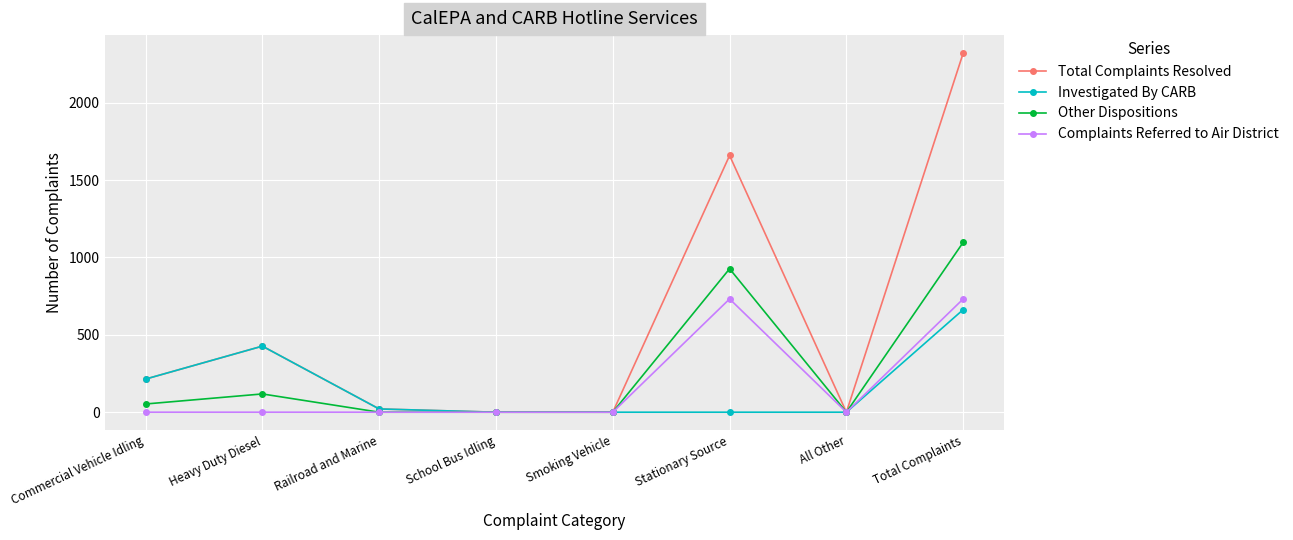

What is the difference between the maximum and minimum values in the Investigated By CARB series?

663